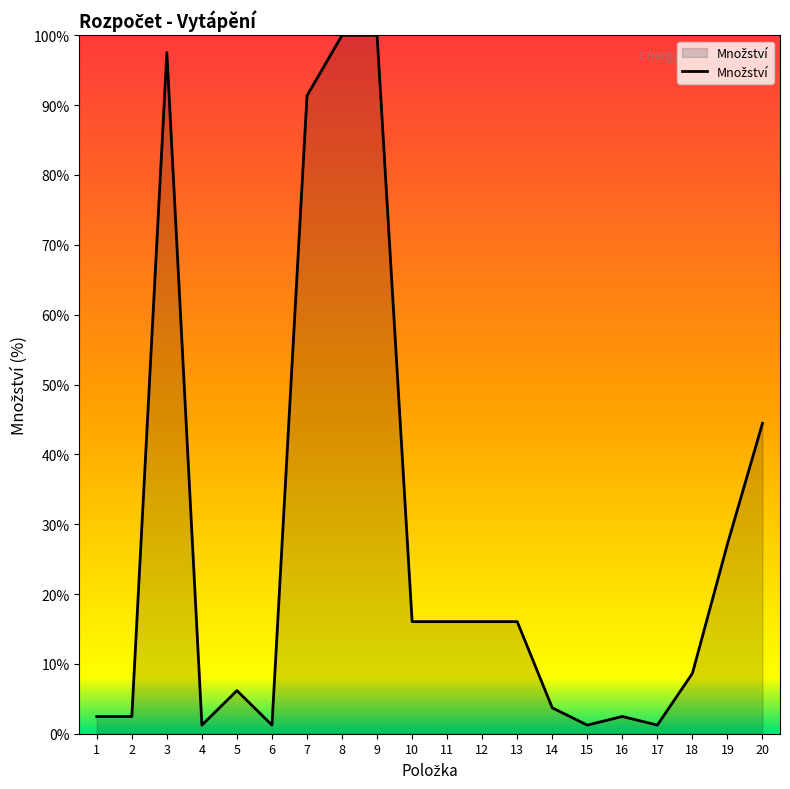

How many values exceed 16?

10